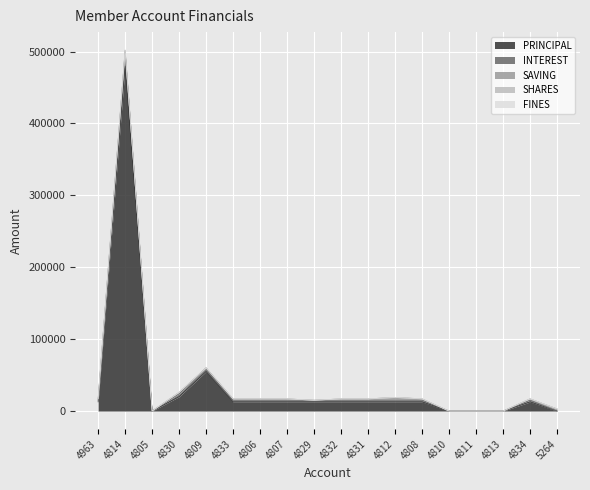

Reading left to right, transcribe all the data shown in this chart.

PRINCIPAL: 12700	480000	0	20000	55000	12700	12700	12700	12700	12700	12700	12700	12700	0	0	0	12700	0
INTEREST: 2300	20000	0	4000	5000	2300	2300	2300	2300	2300	2300	2300	2300	0	0	0	2300	0
SAVING: 2000	2000	0	2000	0	2000	2000	2000	0	2000	2000	4000	2000	0	0	0	2000	3000
SHARES: 0	0	0	1	0	0	0	0	0	0	0	0	0	0	0	0	0	0
FINES: 0	0	0	0	0	0	0	0	0	0	0	0	0	0	0	0	0	0